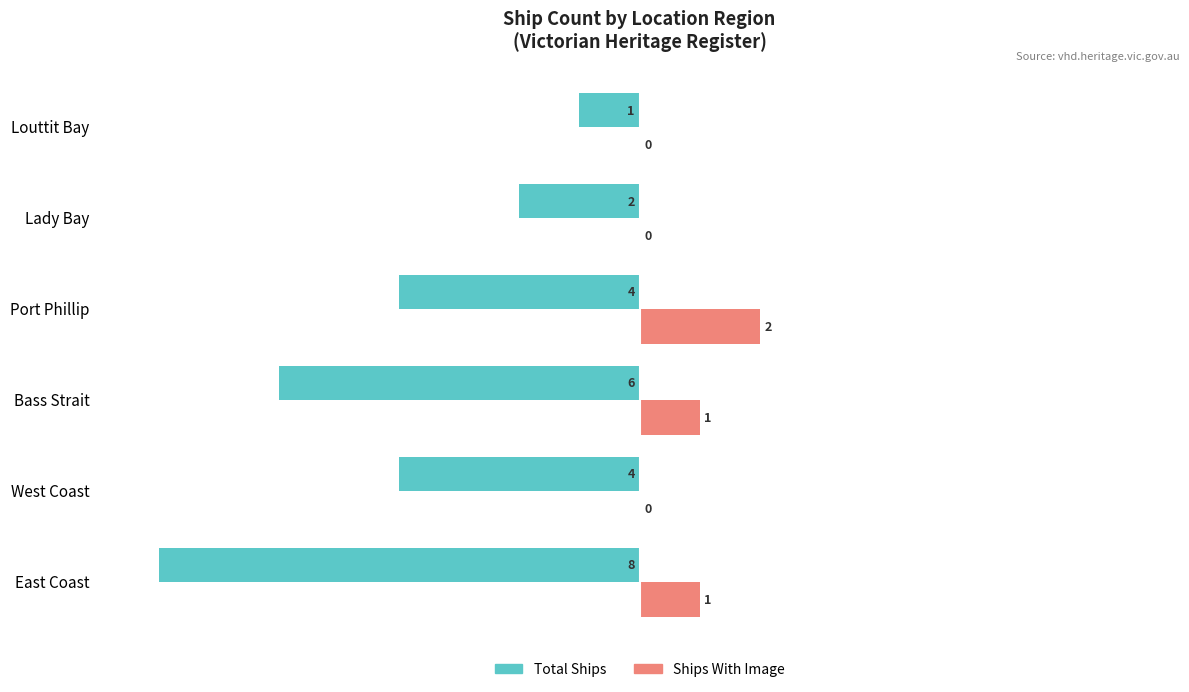

At which category is the sum across all series the highest?

Louttit Bay